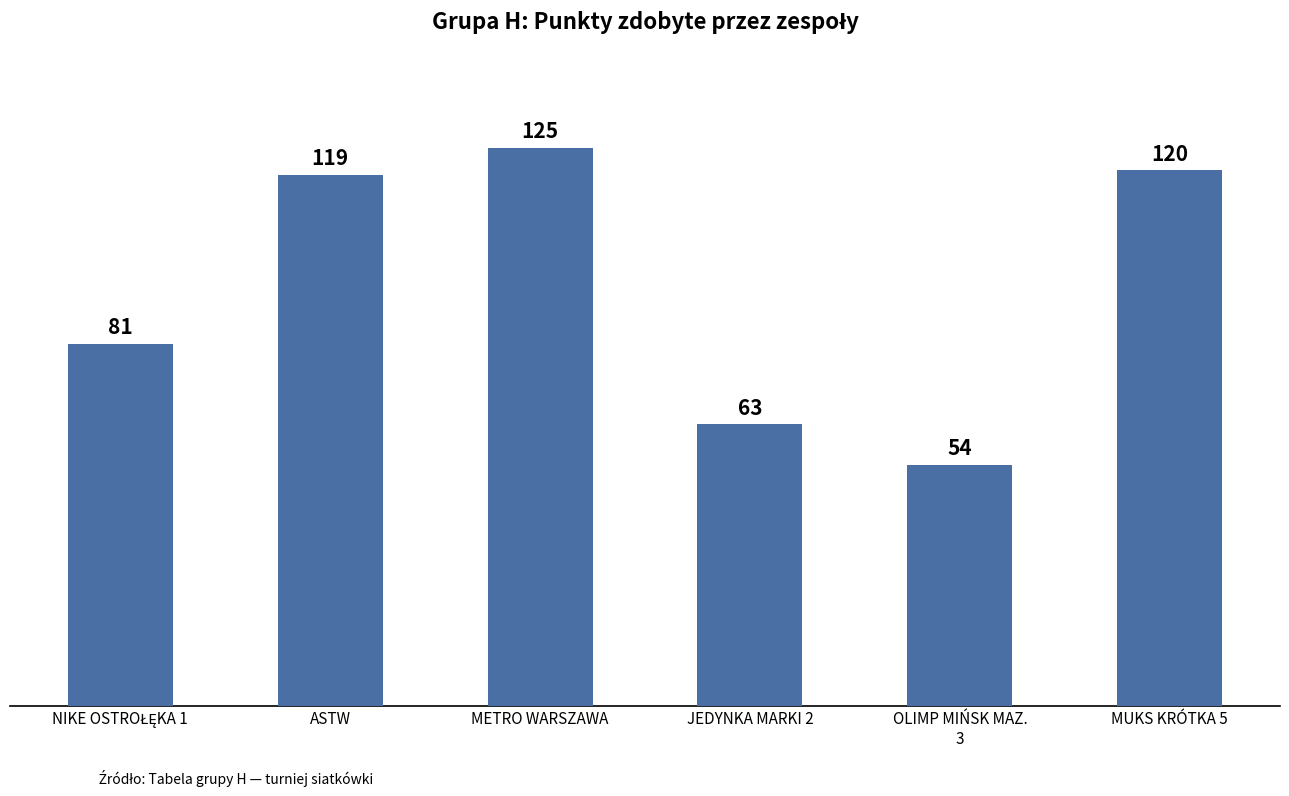

What is the difference between the maximum and minimum values?

71